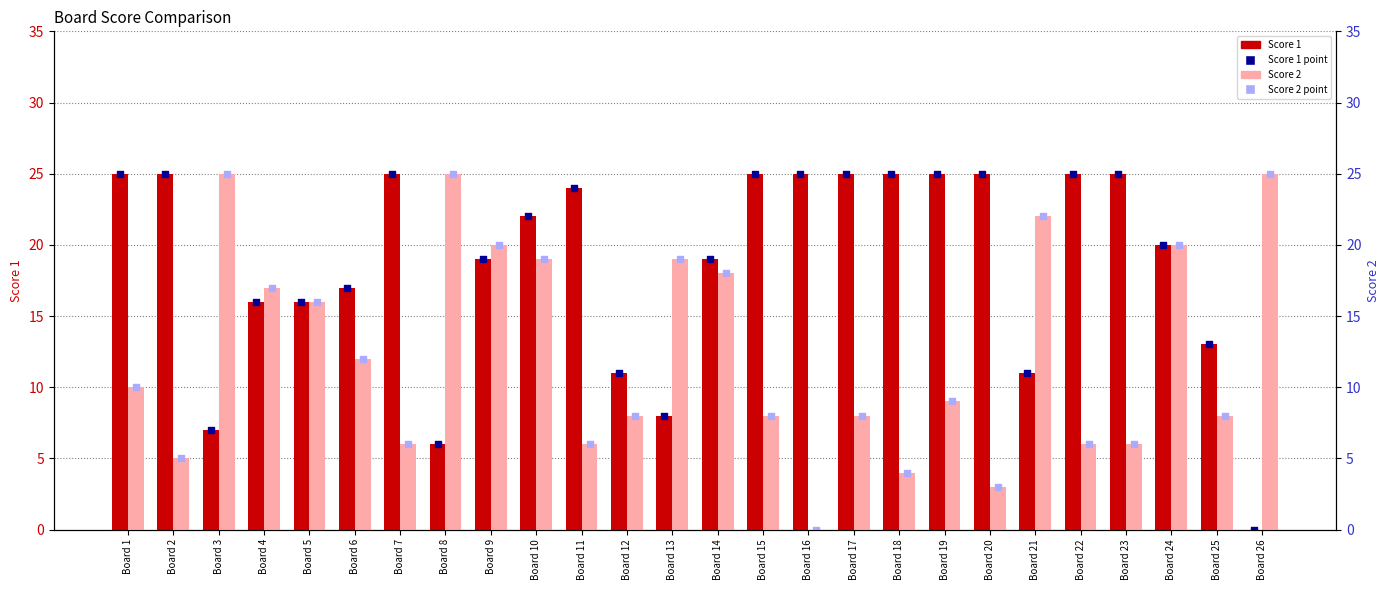

Which series reaches the maximum Y coordinate?

Score 1